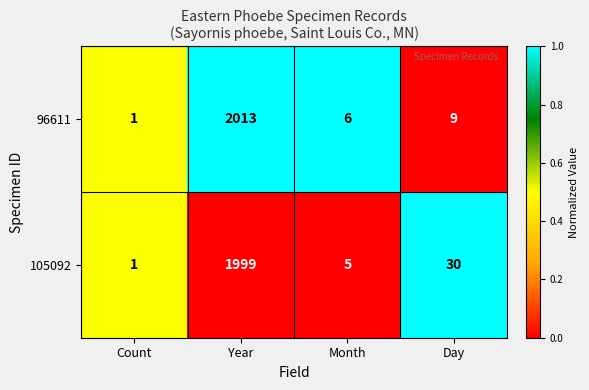

Reading left to right, list all the values displayed in this chart.

96611: 1	2013	6	9
105092: 1	1999	5	30